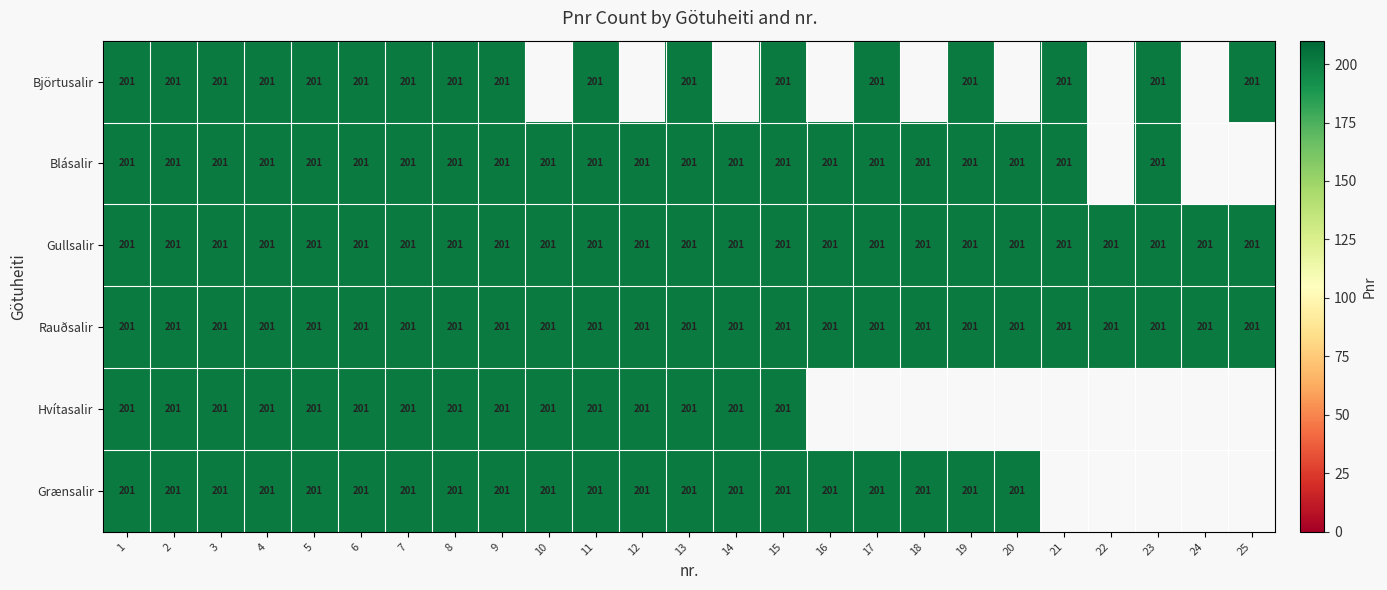

The value of Blásalir at 2 is 201. True or false?

True